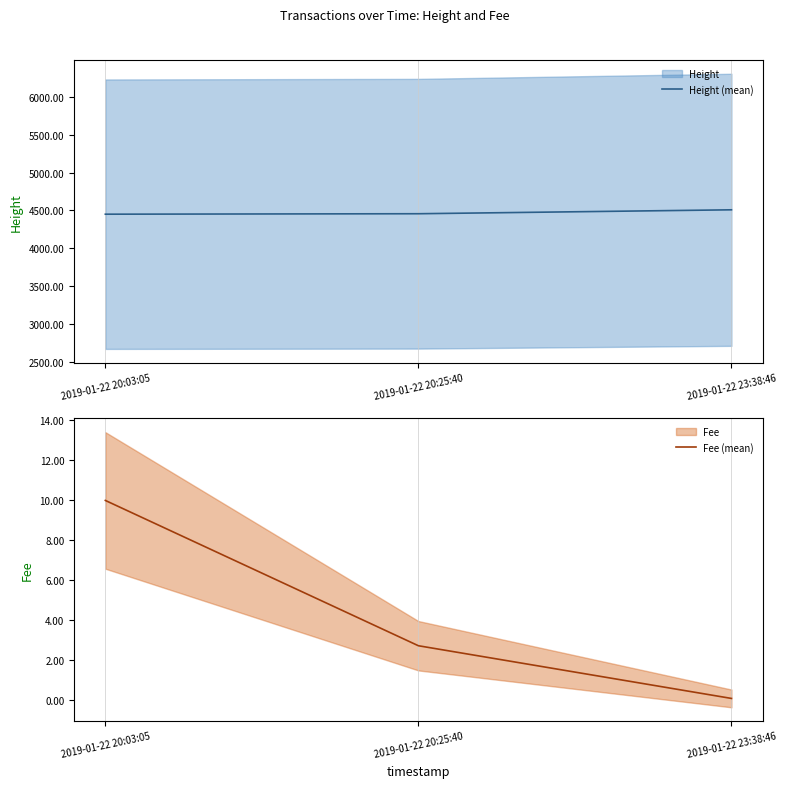

Is it true that Height (mean) equals 4457.0 at 2019-01-22 20:25:40?

True